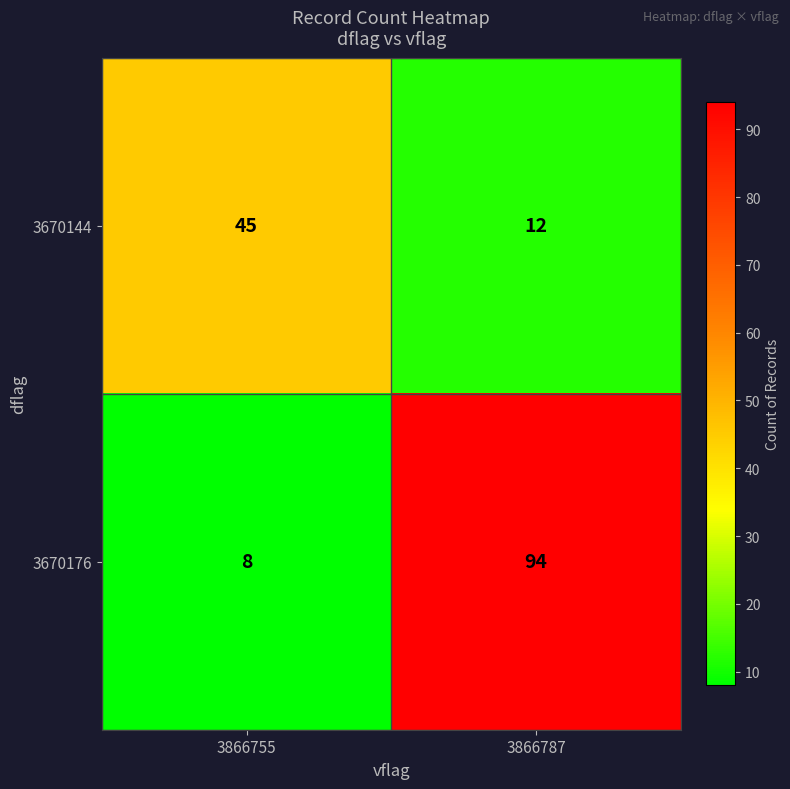

Reading left to right, transcribe all the data shown in this chart.

3670144: 45	12
3670176: 8	94